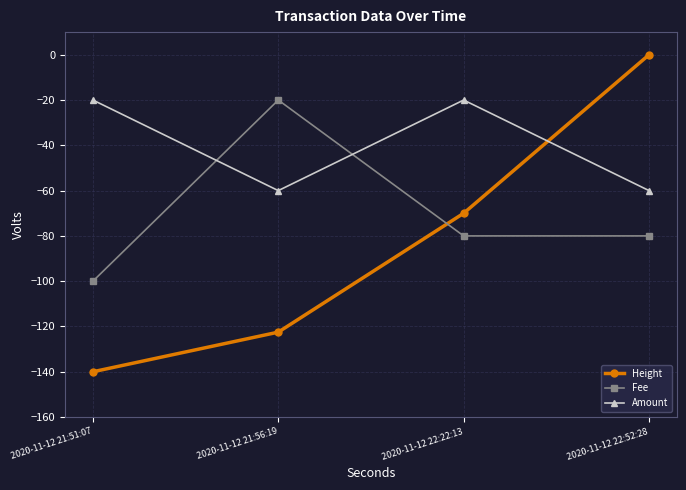

What is the smallest value displayed?

-140.0